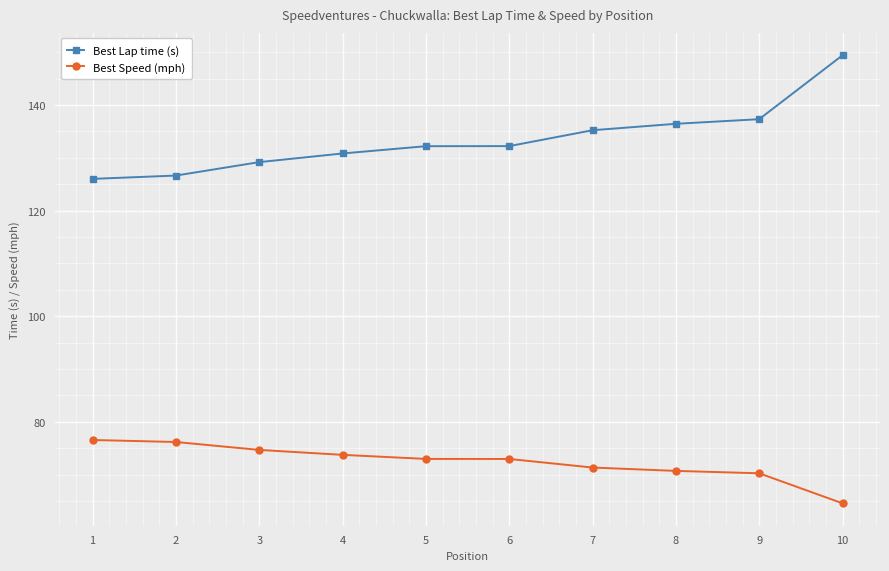

True or false: Best Speed (mph) and Best Lap time (s) cross at least once.

False